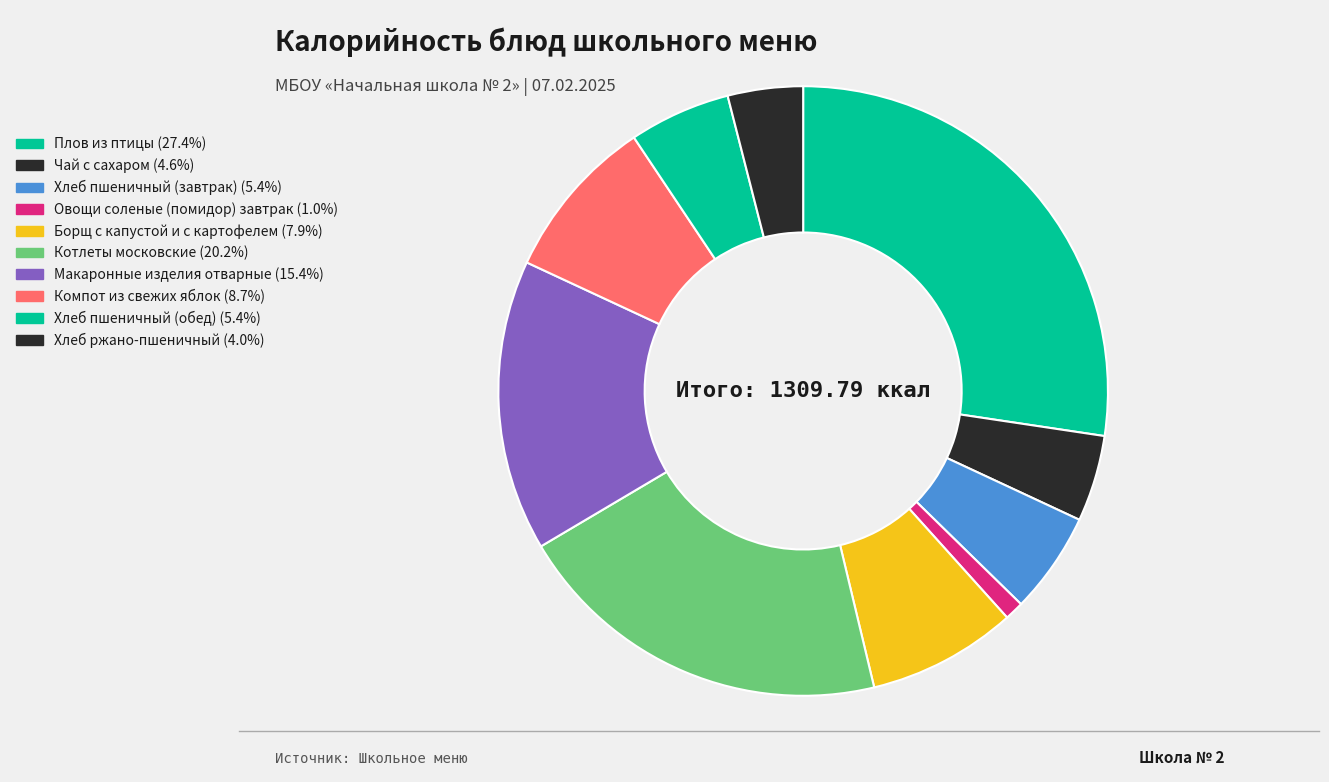

How many slices are in this pie chart?

10